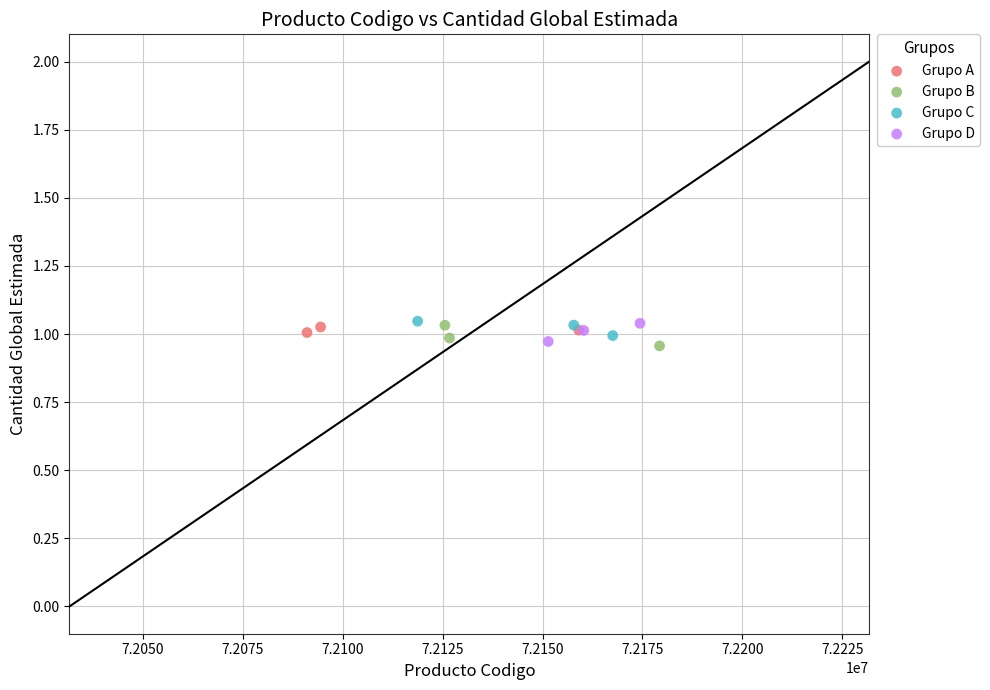

What are all the series names shown in the legend?

Grupo A, Grupo B, Grupo C, Grupo D